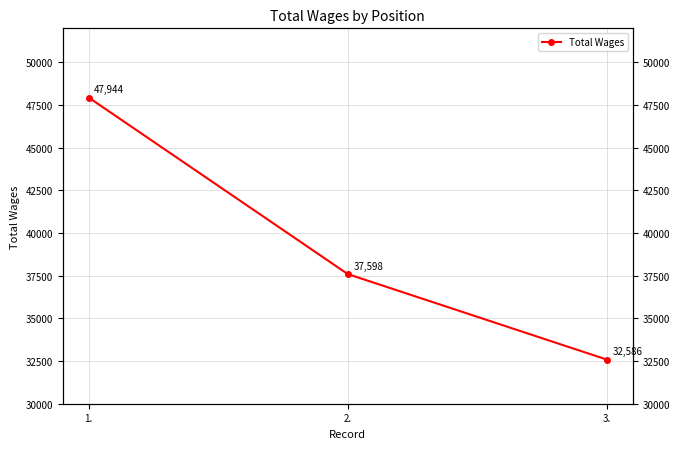

Where is the data nearest to the value 40265?

2.